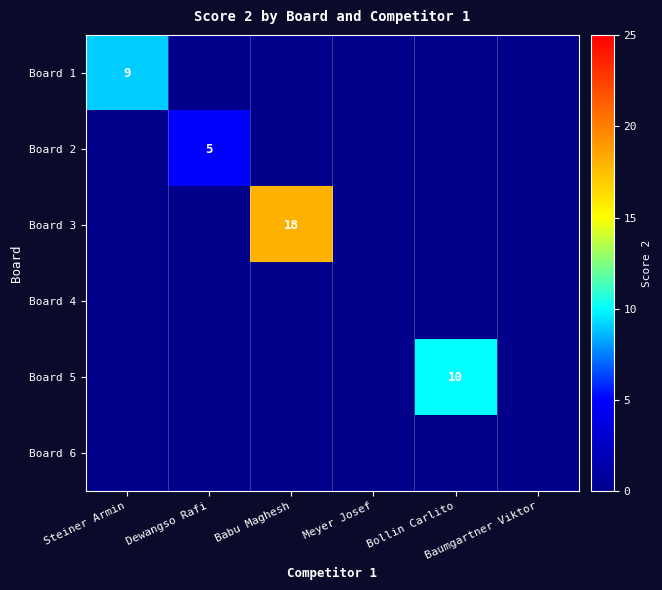

Which category has the lowest value in the Board 6 series?

Steiner Armin